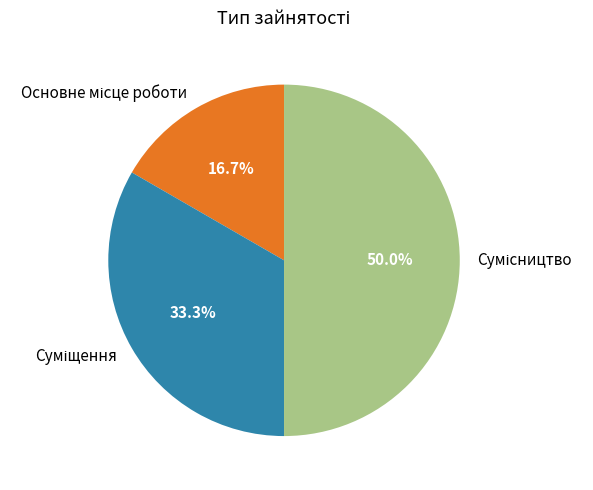

How many slices are in this pie chart?

3